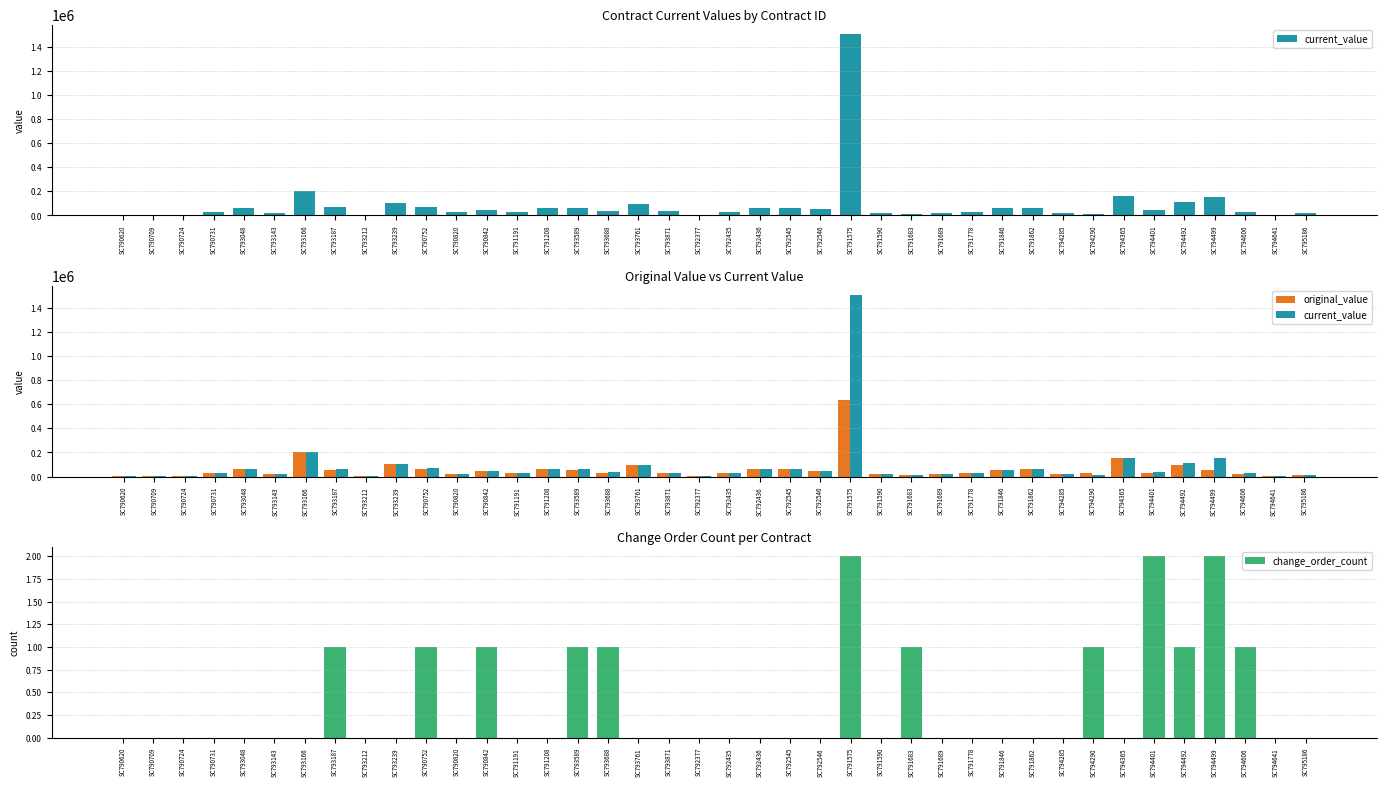

What is the difference between the highest and lowest values at SC793239?

99900.0